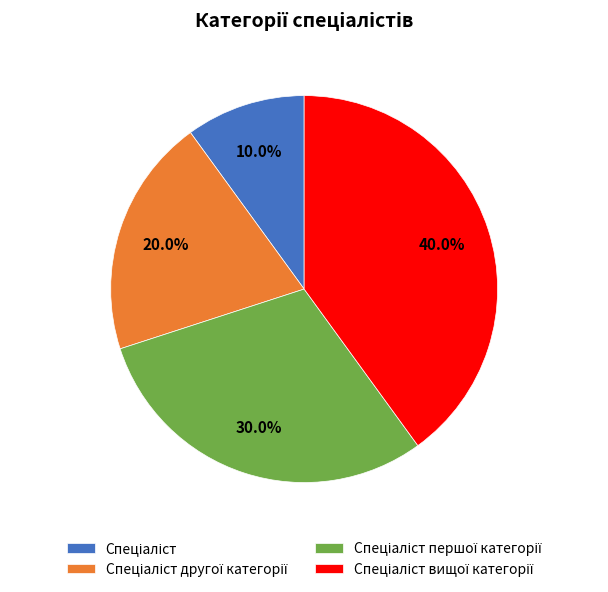

Is there any slice that represents more than half of the pie?

No